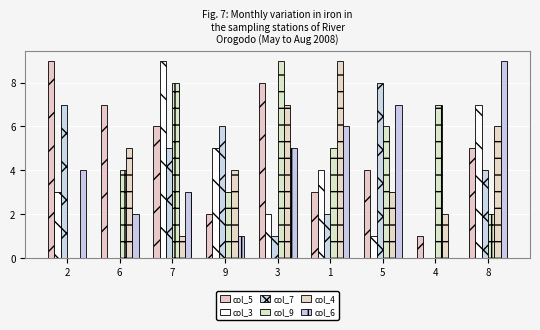

What is the approximate value of col_6 at 6?

2